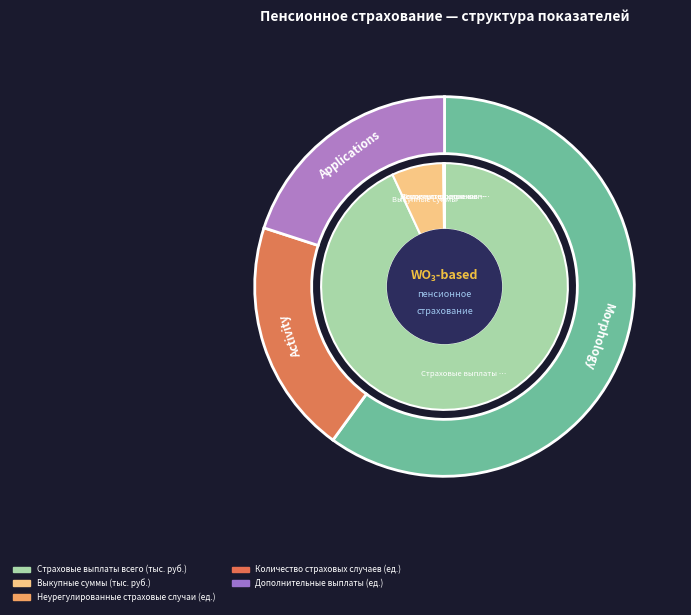

Does Страховые выплаты всего (тыс. руб.) represent more than half of the total?

Yes